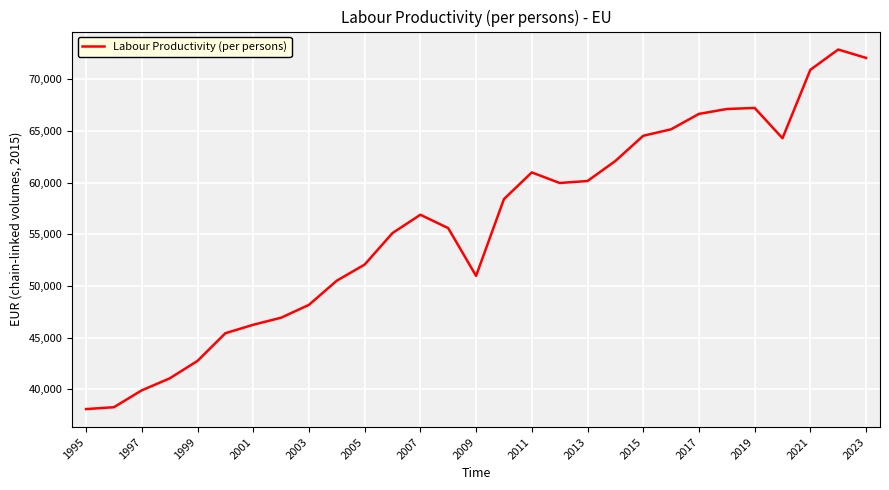

What is the minimum value shown in the chart?

38090.7